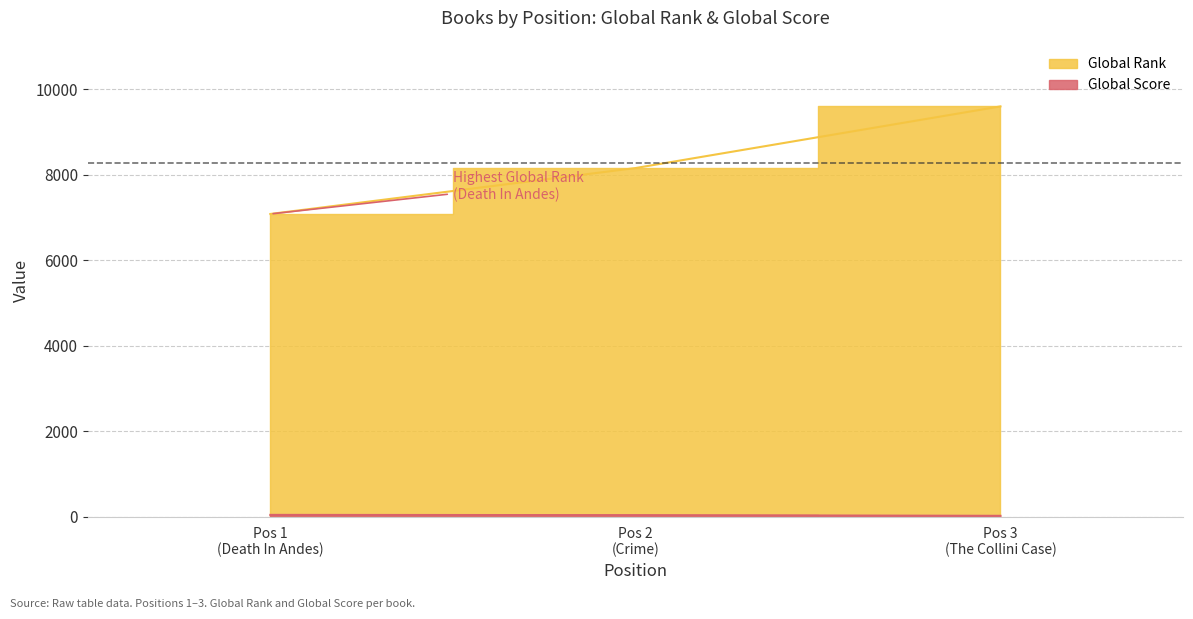

At which label is Global Score closest to 35?

Pos 2 (Crime)